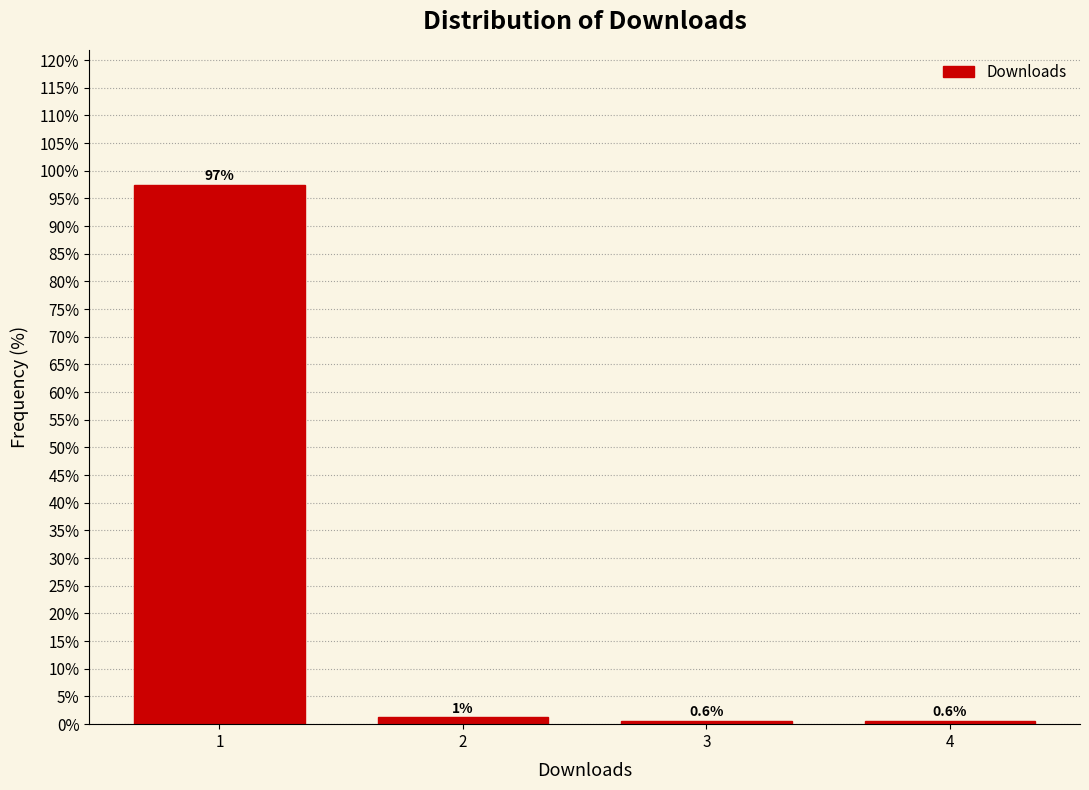

Read the value at 1.

97.5